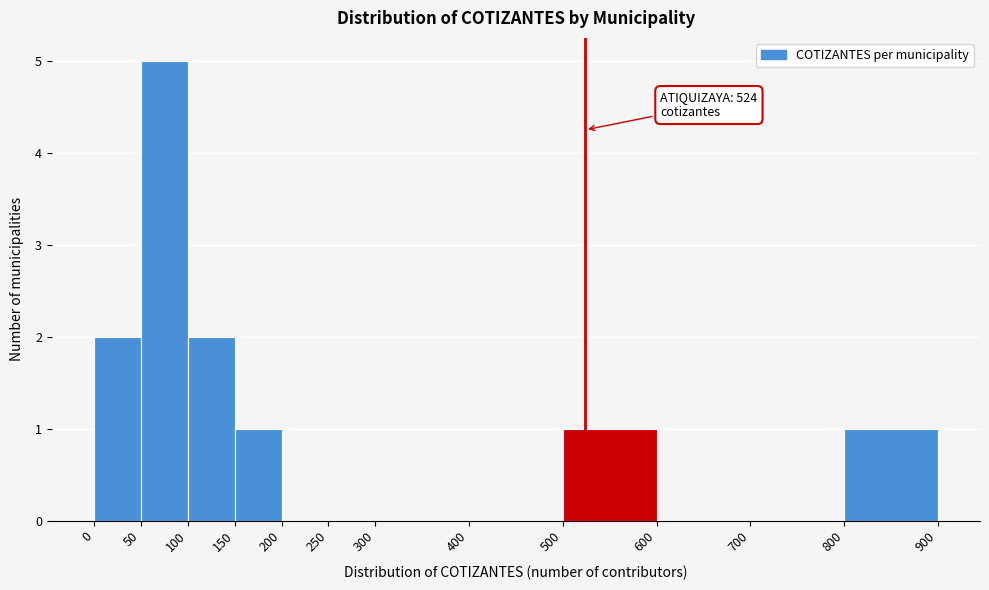

Which range on the x-axis has the tallest bar?

50 to 100